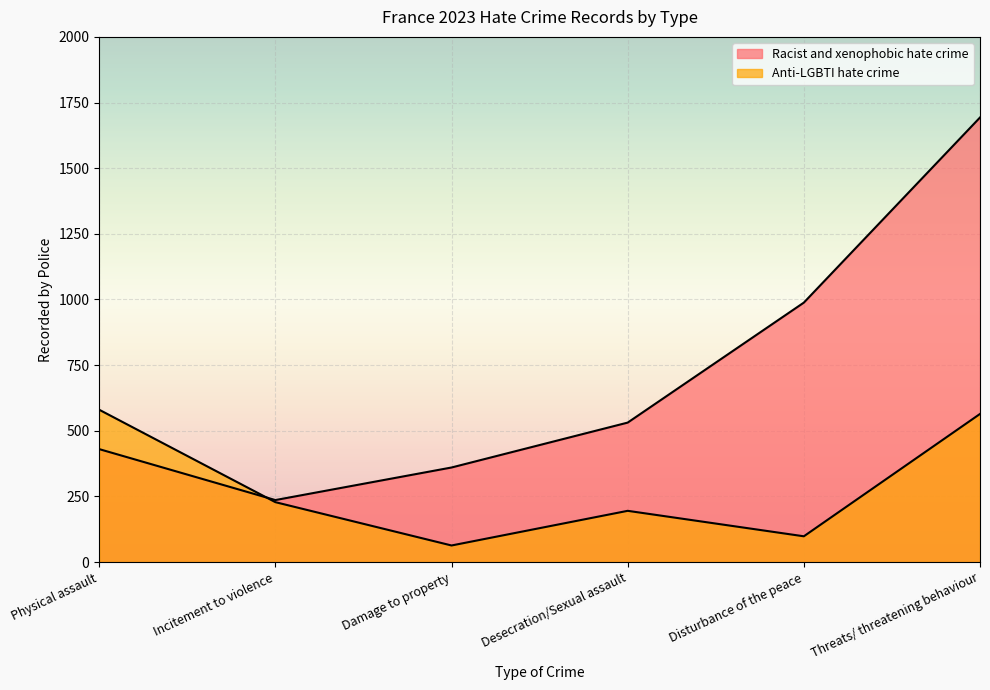

Rank the series at Incitement to violence from lowest to highest value.

Anti-LGBTI hate crime, Racist and xenophobic hate crime